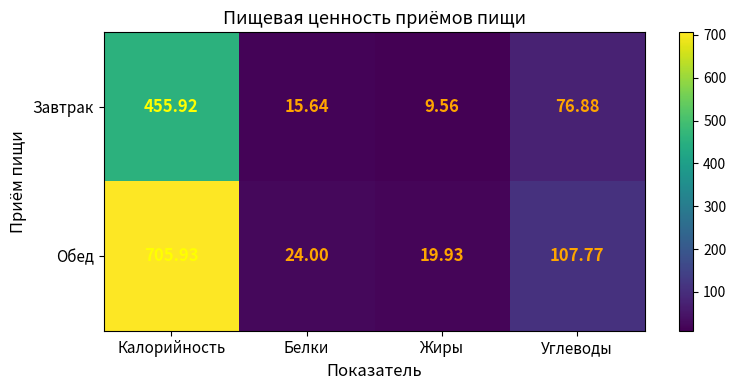

Which series has the largest total across all categories?

Обед